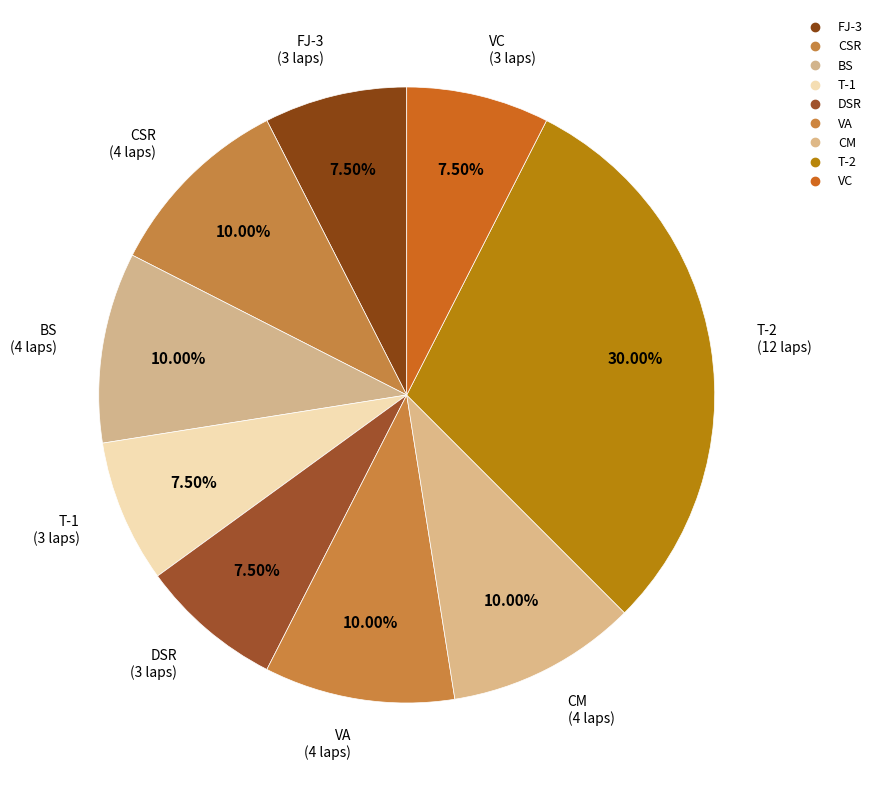

Count the number of slices in the pie.

9